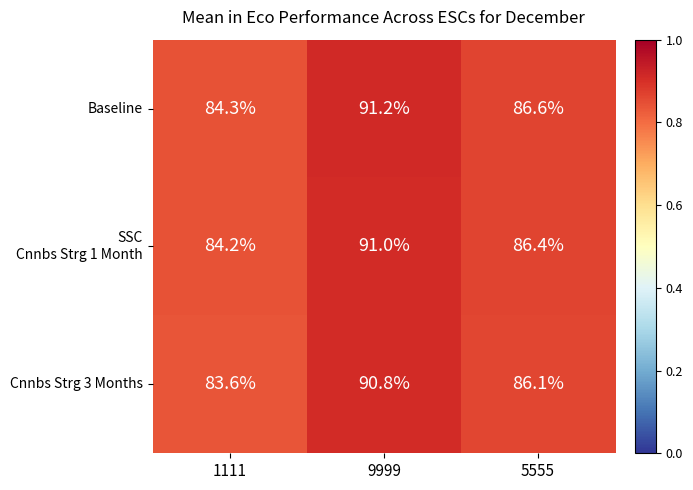

List the labels in order of Baseline value, largest first.

9999, 5555, 1111